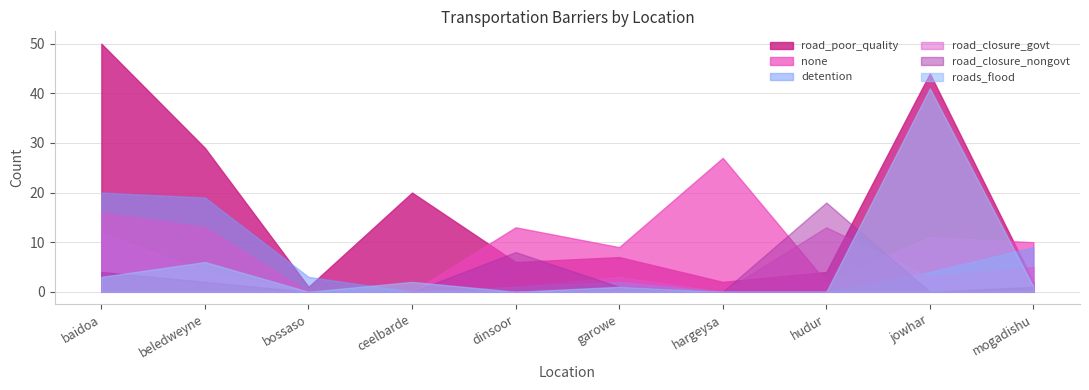

List the labels in order of road_poor_quality value, largest first.

baidoa, jowhar, beledweyne, ceelbarde, garowe, dinsoor, hudur, hargeysa, mogadishu, bossaso